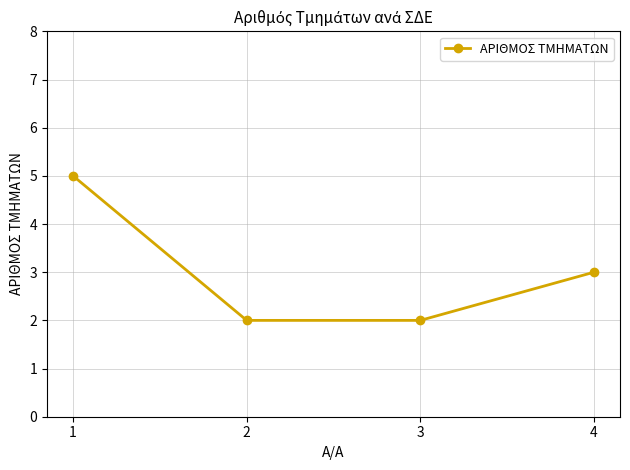

What is the value of the 4th point from the left?

3